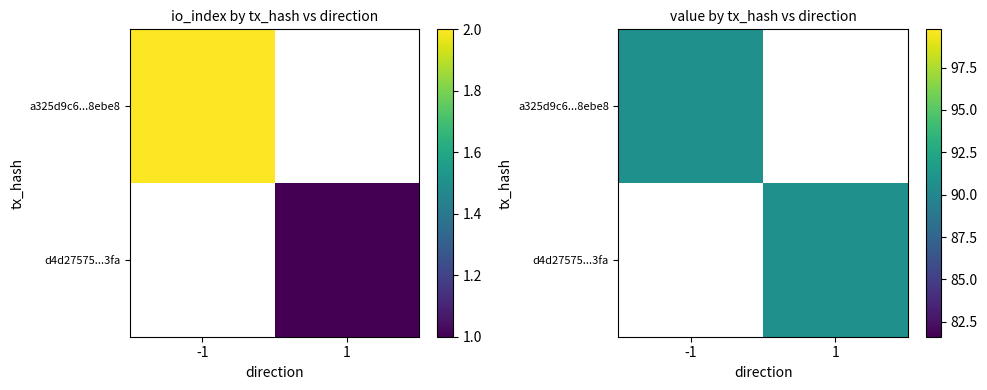

Reading right to left, extract all data points from this chart.

a325d9c6cf3c138cb5a537e243c951b50d8ebe8: 90.7	1.0	2.0	-1.0
d4d27575f0057d86841a6f722165626ab13c3fa: 90.7	1.0	1.0	1.0